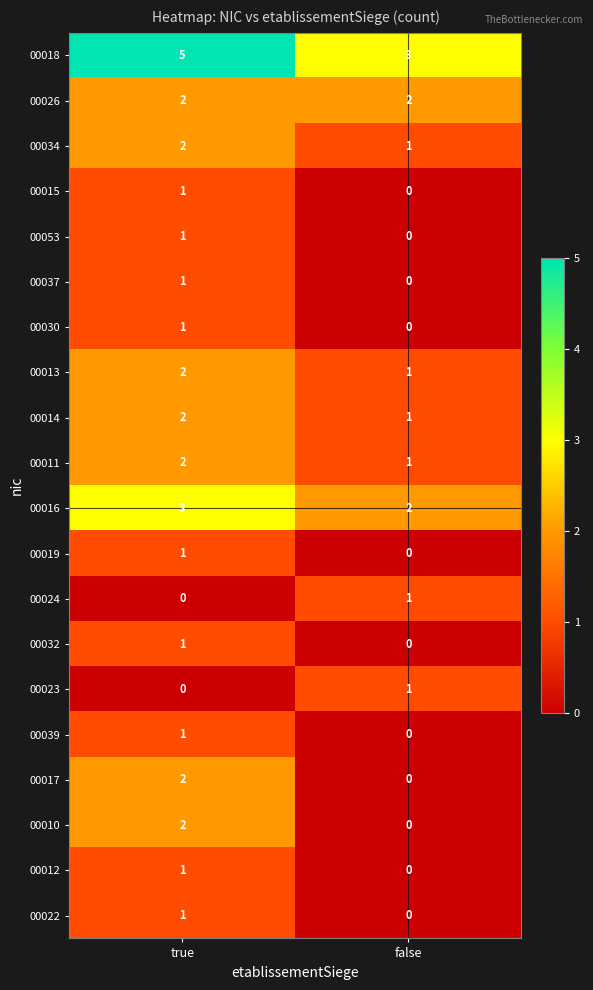

What is the spread (max minus min) of values at false?

3